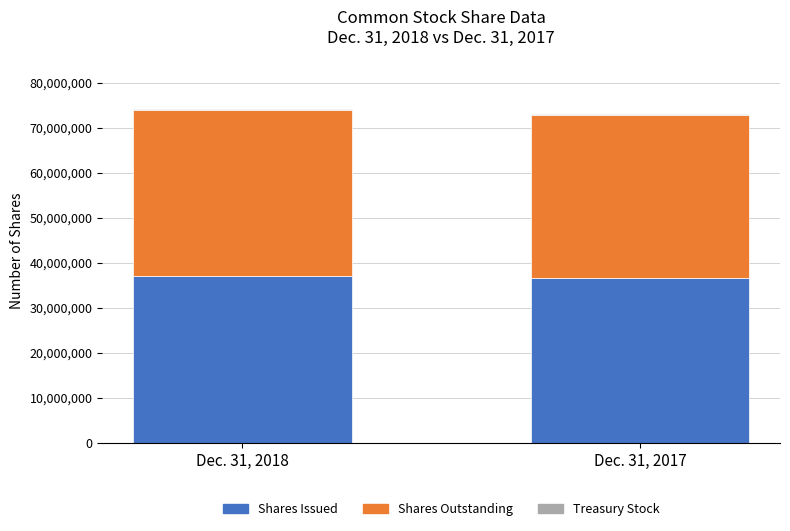

What value does the Dec. 31, 2018 series have at Shares Issued?

37063995